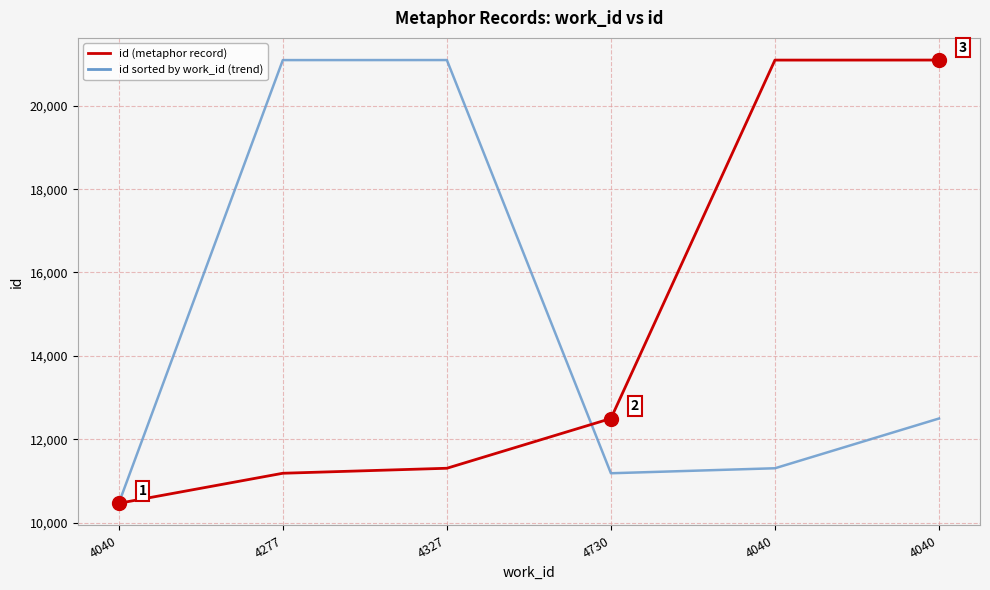

Reading right to left, list all the values displayed in this chart.

id (metaphor record): 21098	21097	12496	11302	11182	10461
id sorted by work_id (trend): 12496	11302	11182	21098	21097	10461